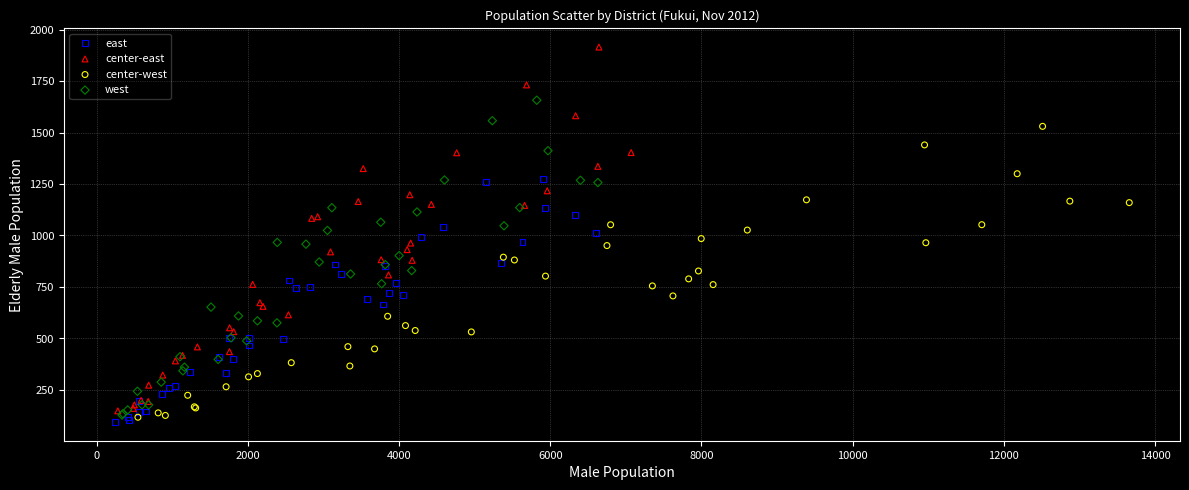

Which series reaches the maximum Y coordinate?

center-east